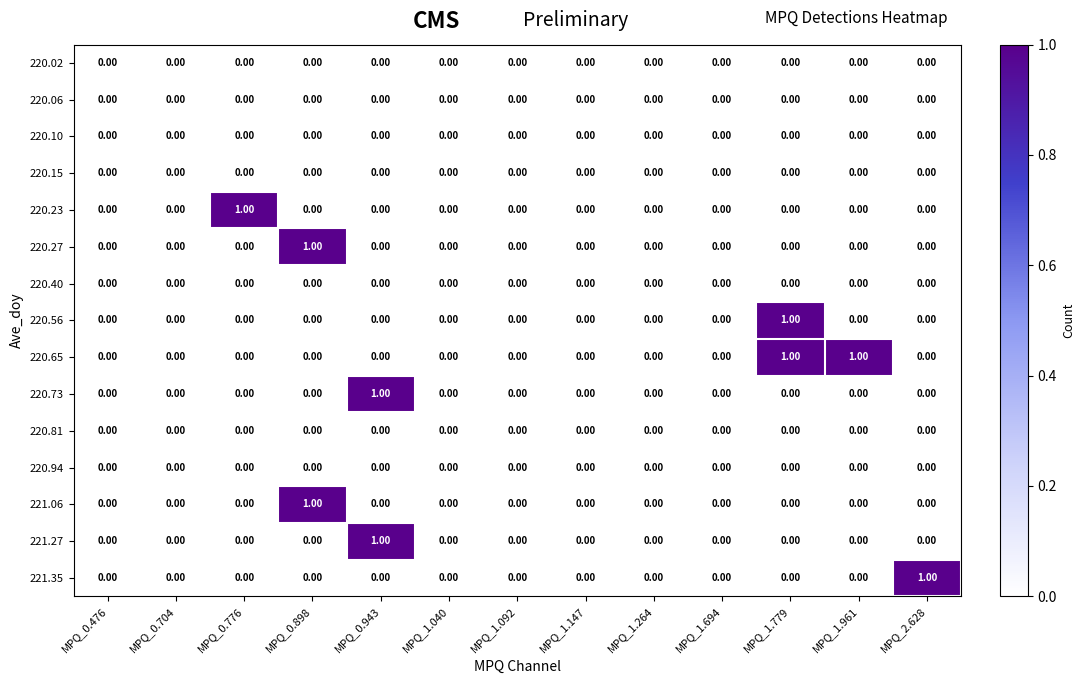

Which series has the largest total across all categories?

220.65